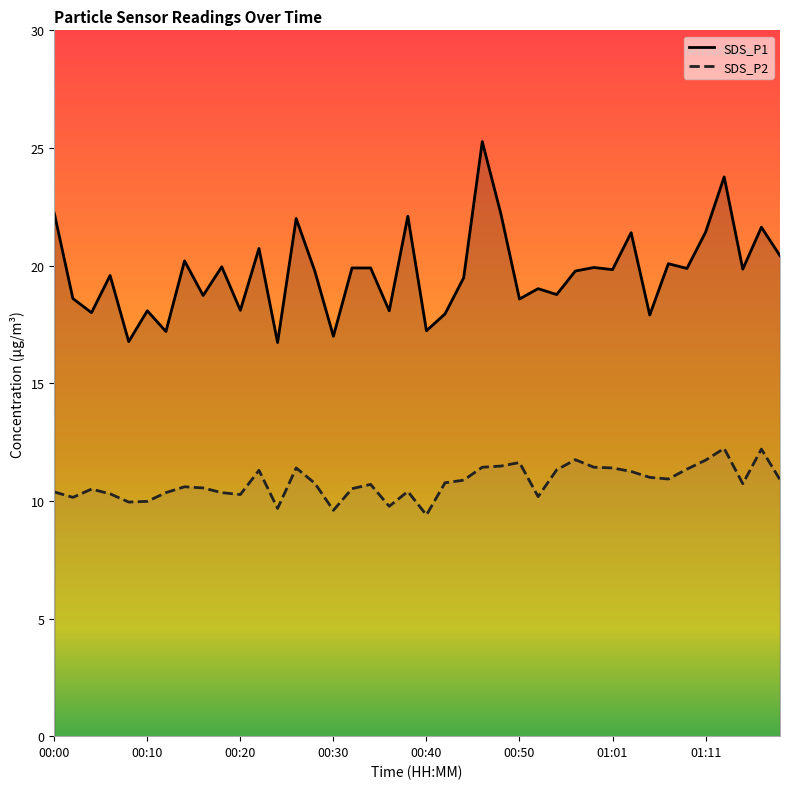

What are all the series names shown in the legend?

SDS_P1, SDS_P2